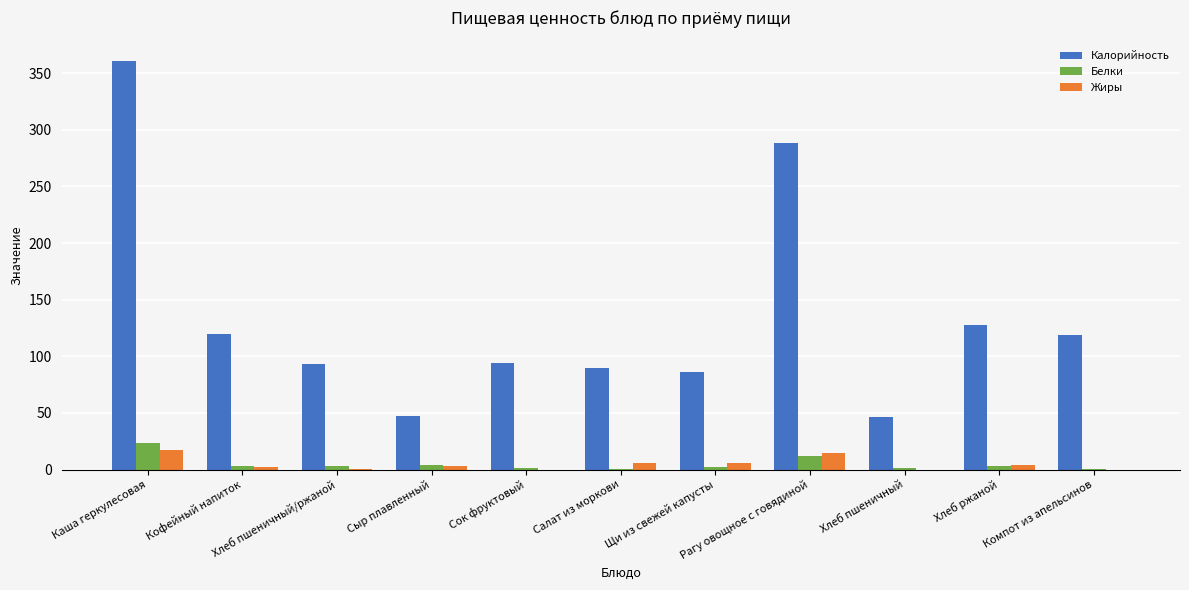

What is the sum of all Белки values?

52.5